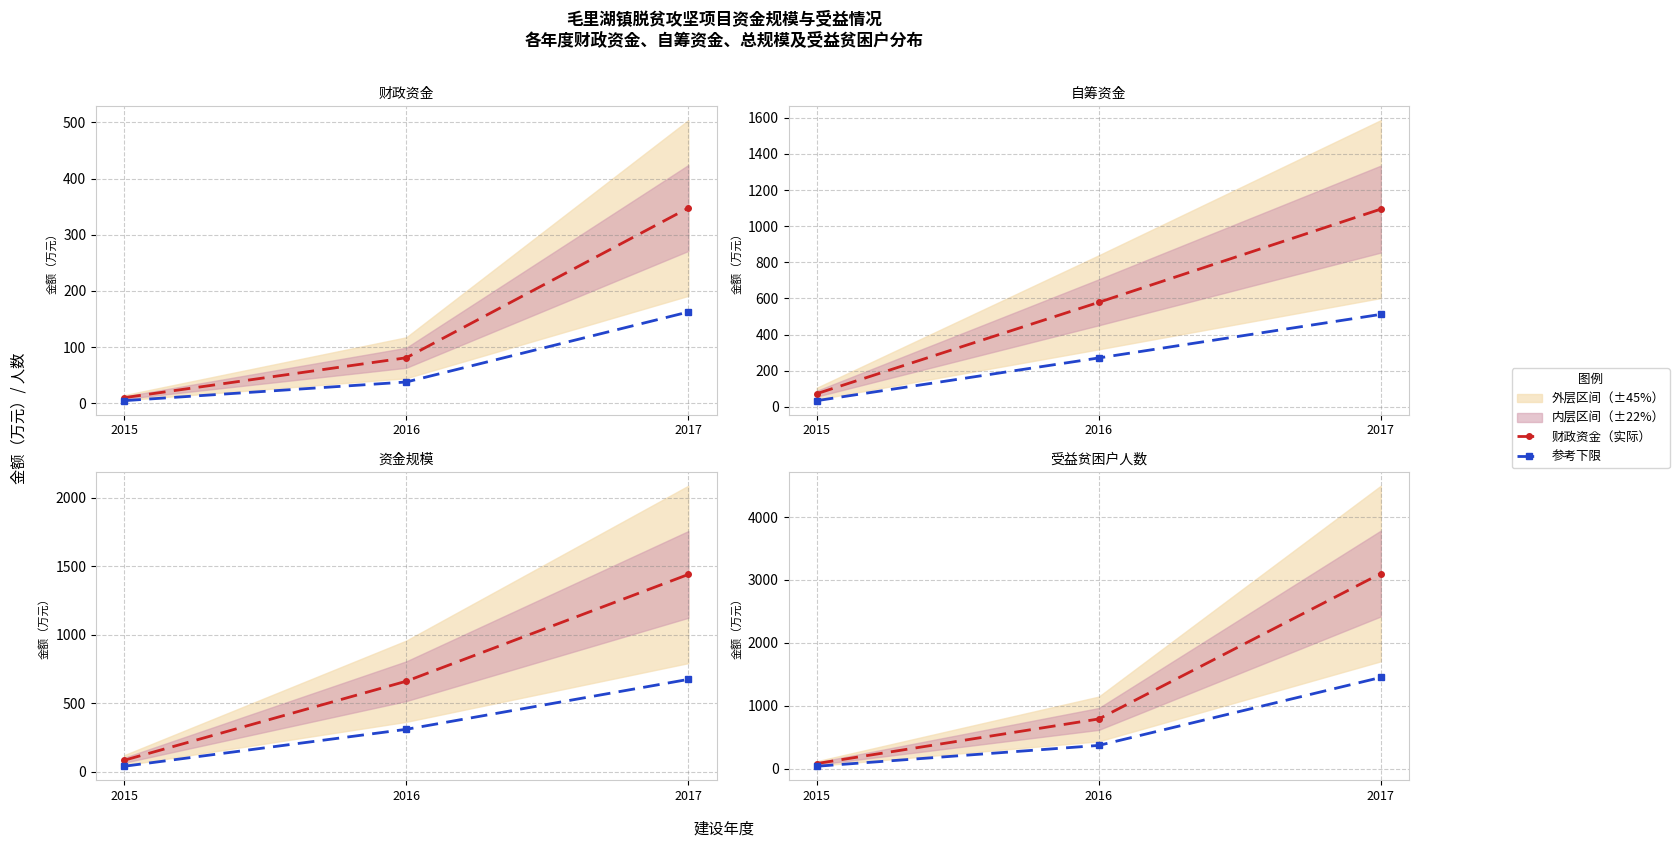

Which series has the largest range (max minus min)?

受益贫困户人数（实际）